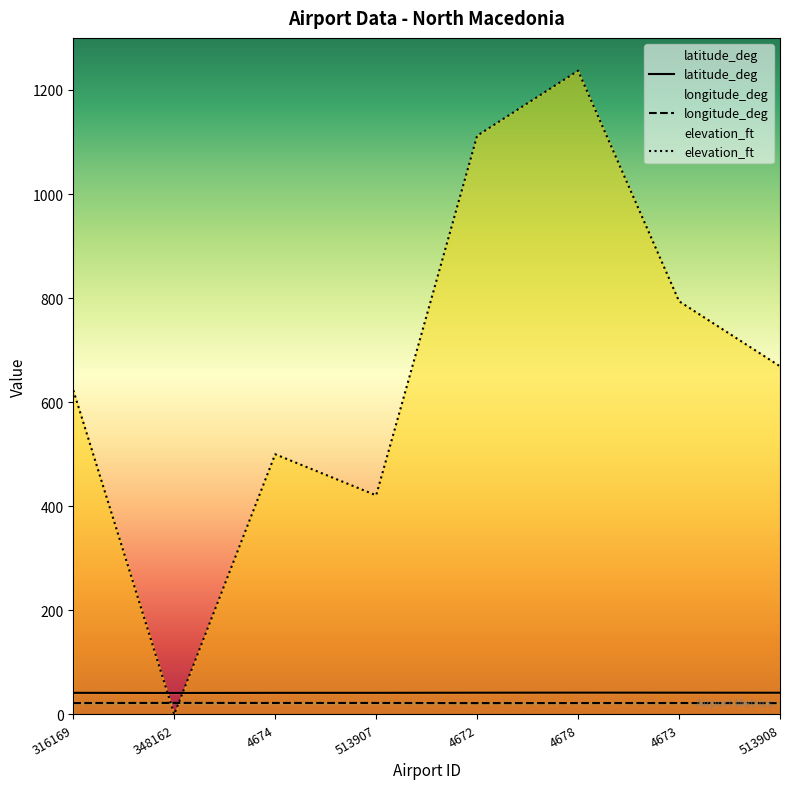

What is the difference between the highest and lowest values at 4678?

1215.0